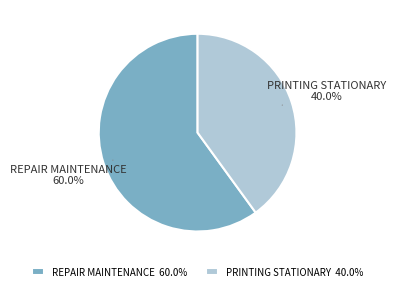

Is the sum of PRINTING STATIONARY 40.0% and REPAIR MAINTENANCE 60.0% greater than half?

Yes